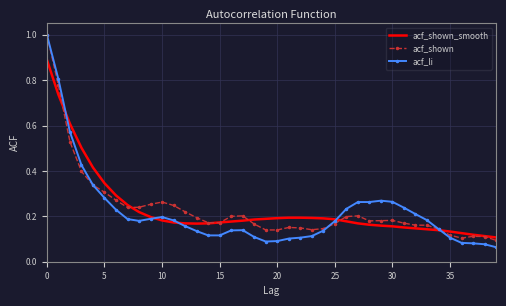

Which series has the widest spread of values?

acf_li